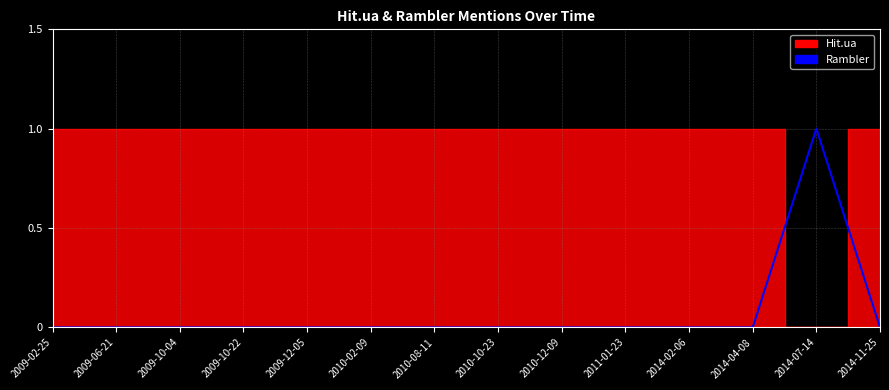

What is the maximum value shown in the chart?

1